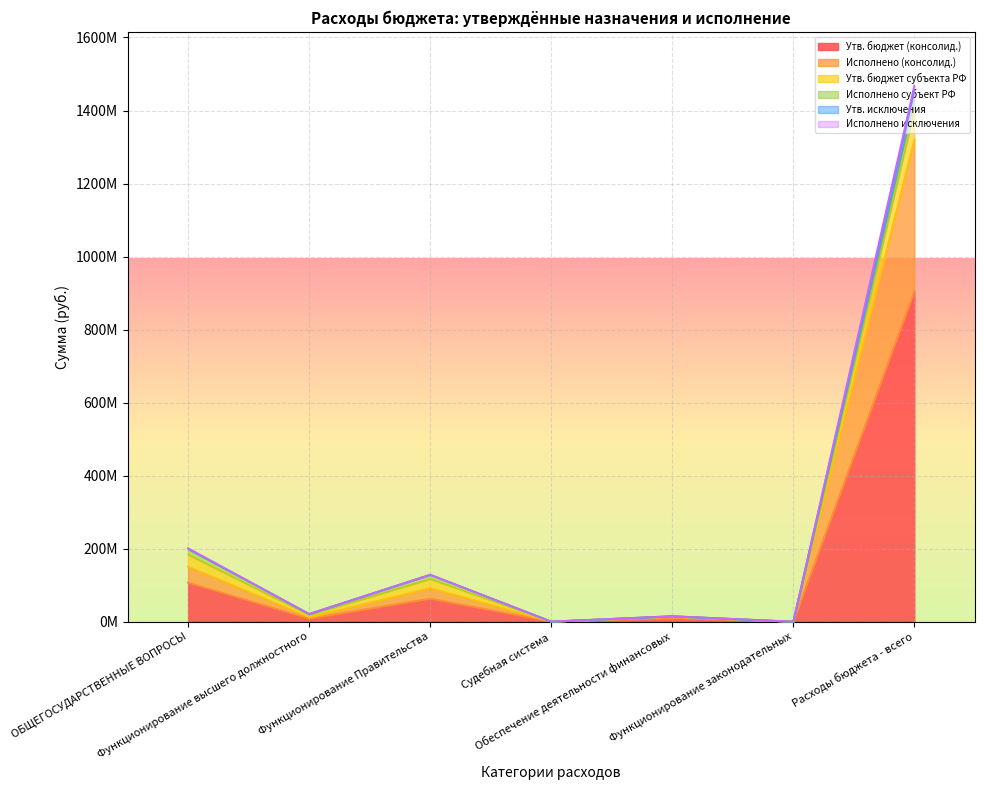

Which series changed the most between Функционирование высшего должностного and Обеспечение деятельности финансовых?

Исполнено исключения